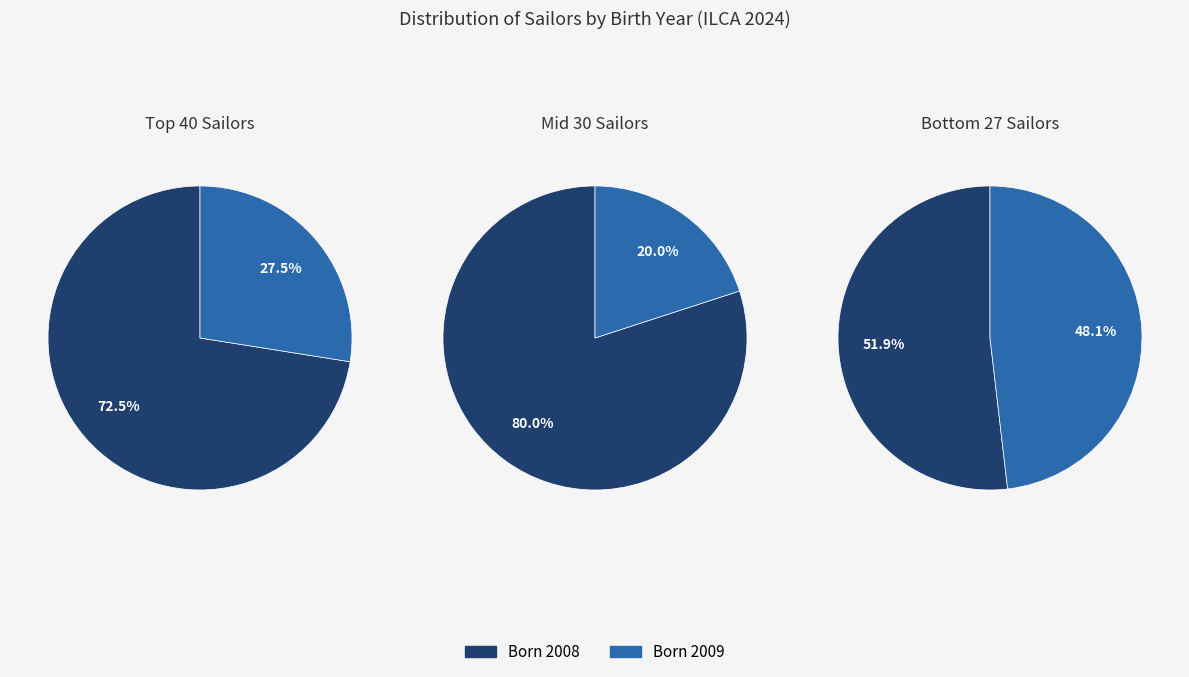

What portion of the pie excludes counts?

30.9%